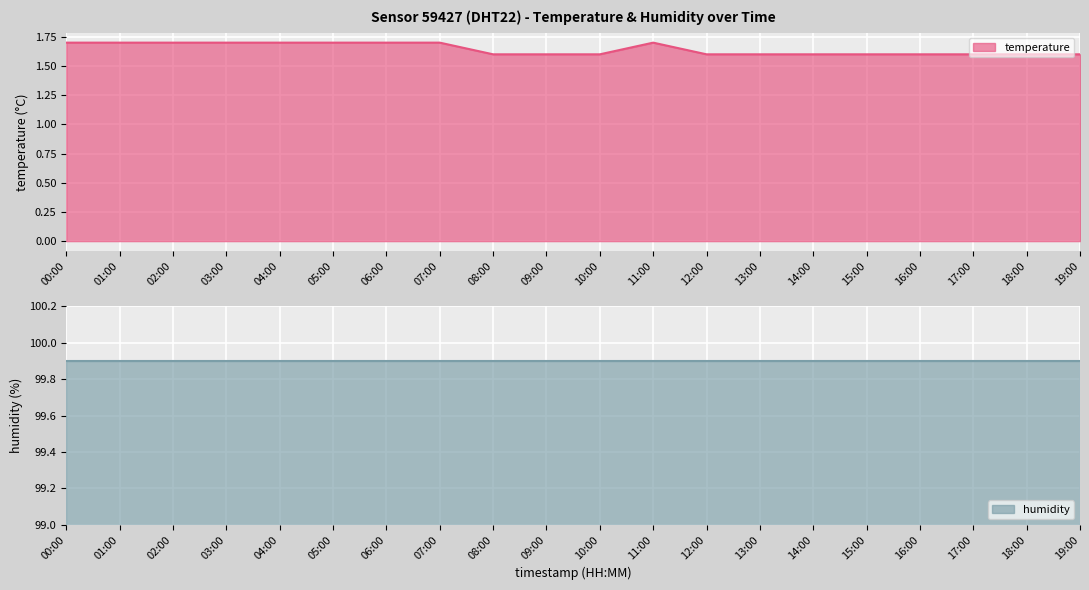

Which series has the widest spread of values?

temperature